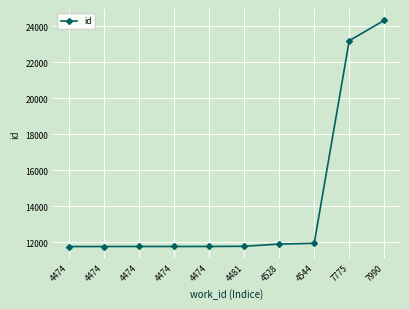

Reading right to left, extract all data points from this chart.

7990=24341	7775=23207	4544=11947	4528=11905	4481=11781	4474=11772	4474=11771	4474=11770	4474=11769	4474=11768